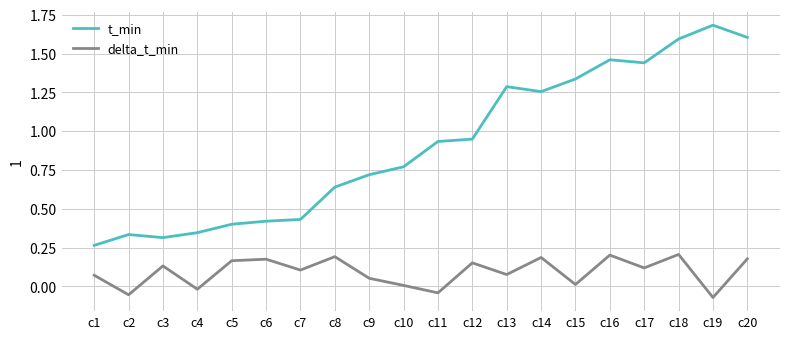

The value of t_min at c18 is 1.6. True or false?

True